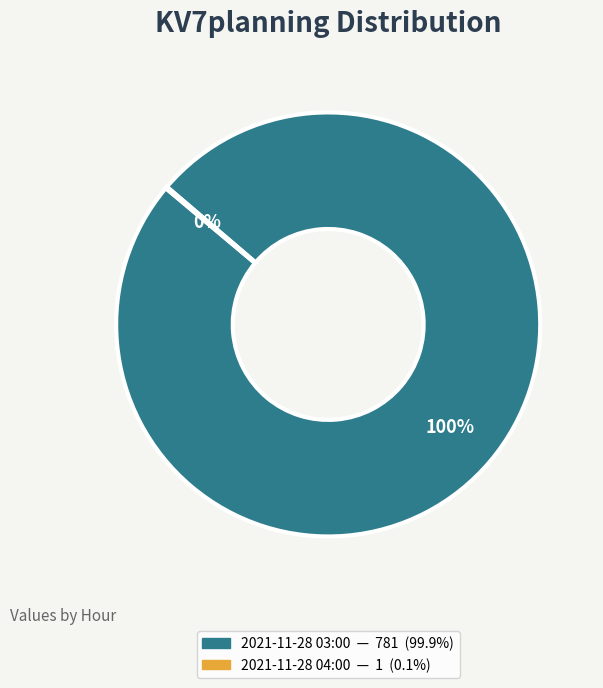

To the nearest percent, what is the difference between the largest and smallest slice percentages?

100%